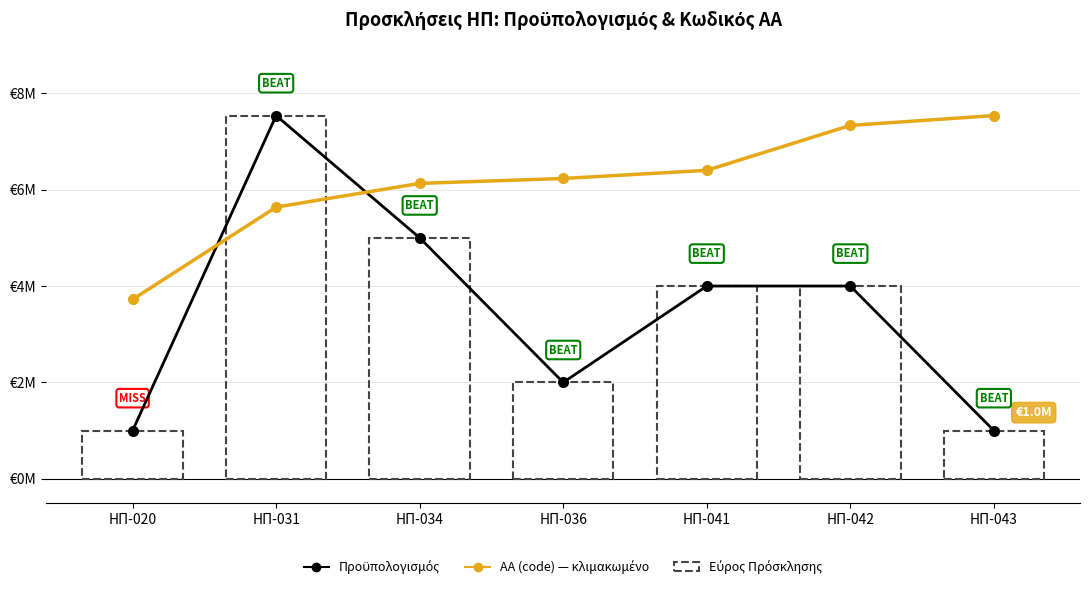

True or false: Προϋπολογισμός has a value of 4000000.0 at ΗΠ-041.

True